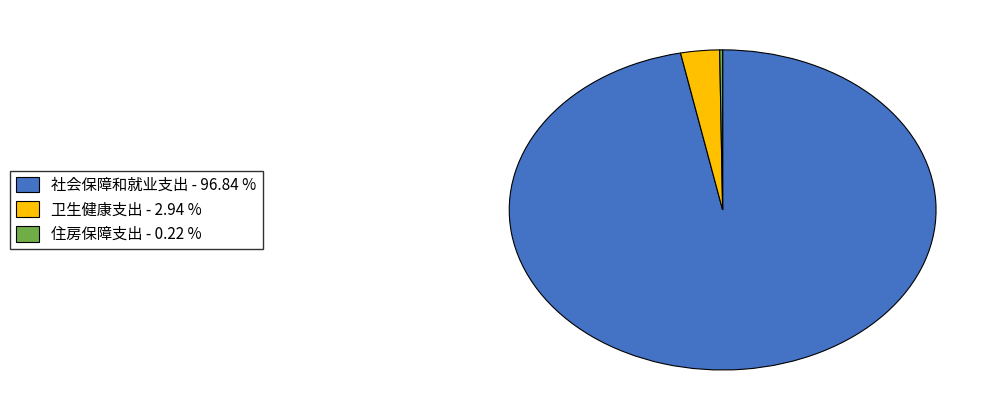

Which category has the biggest portion of the pie?

社会保障和就业支出